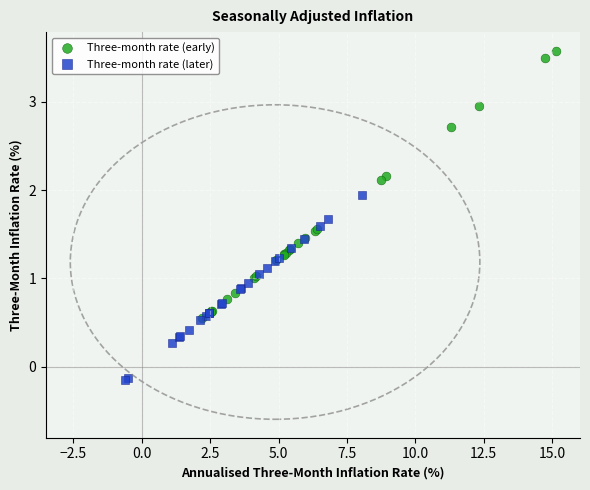

Which series contains the highest Y value?

Three-month rate (early)